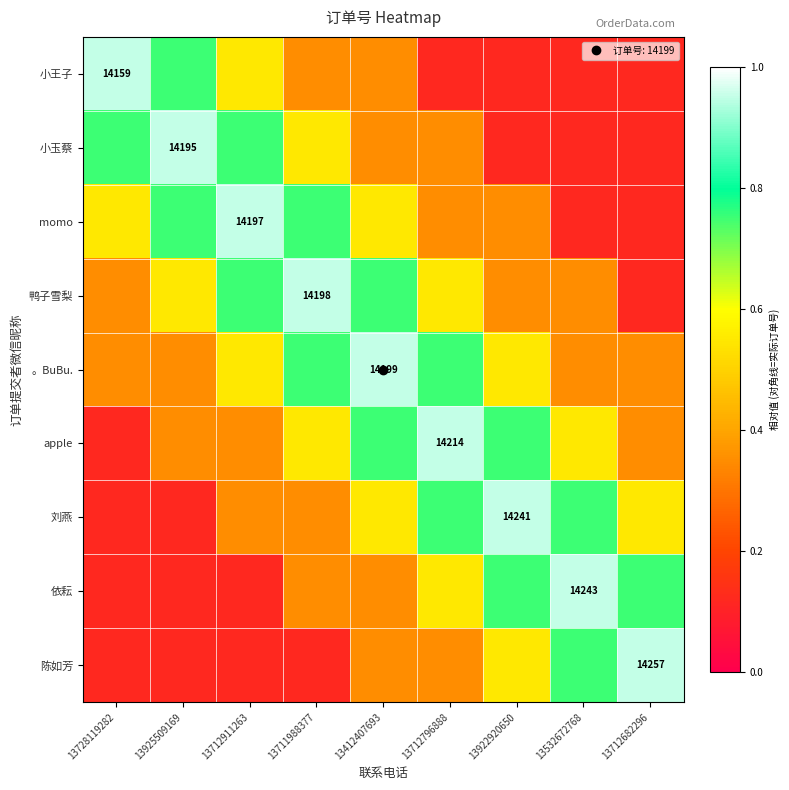

What is the sum of all 鸭子雪梨 values?

4.7